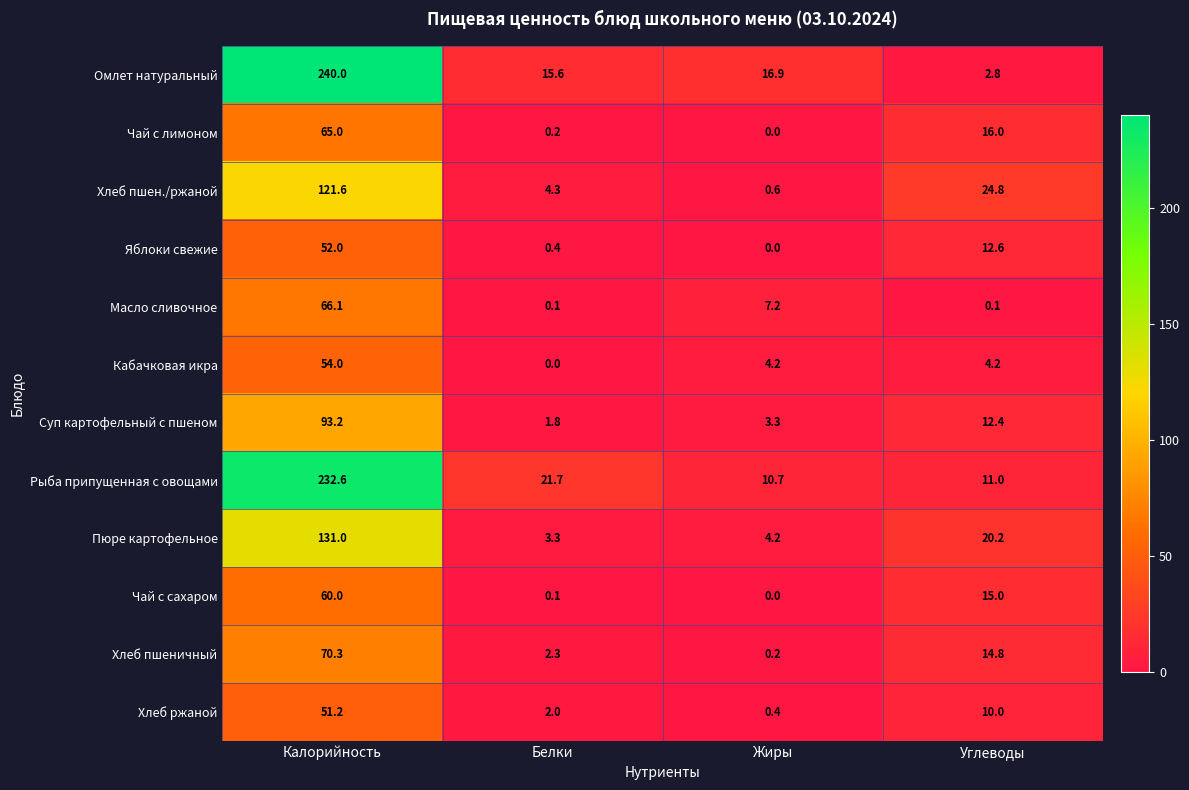

What is the maximum value for Яблоки свежие?

52.0